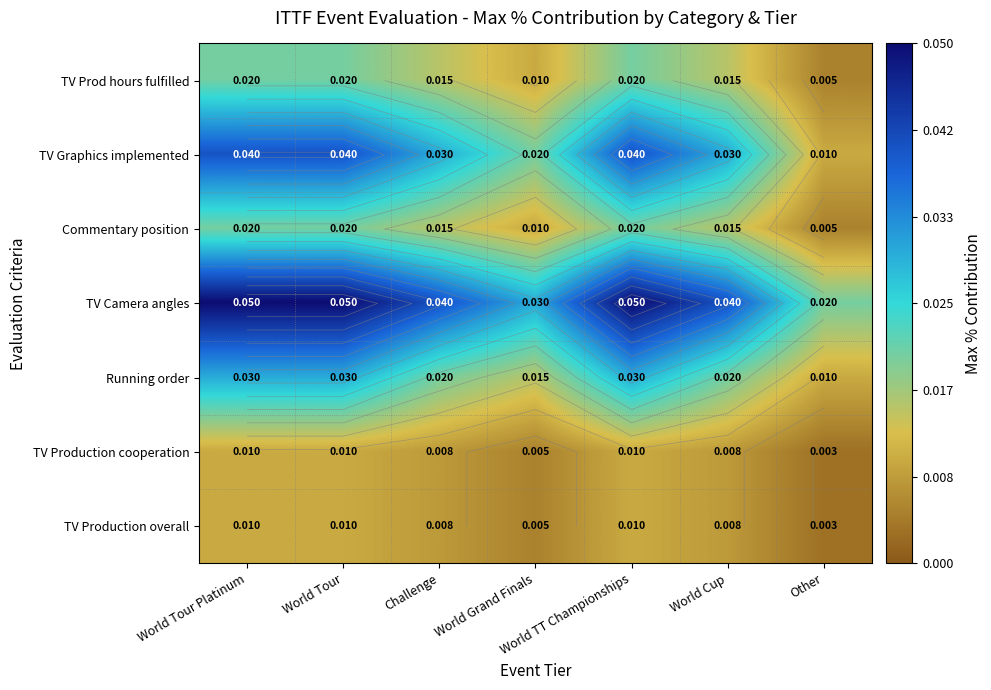

Count the number of categories in the chart.

7